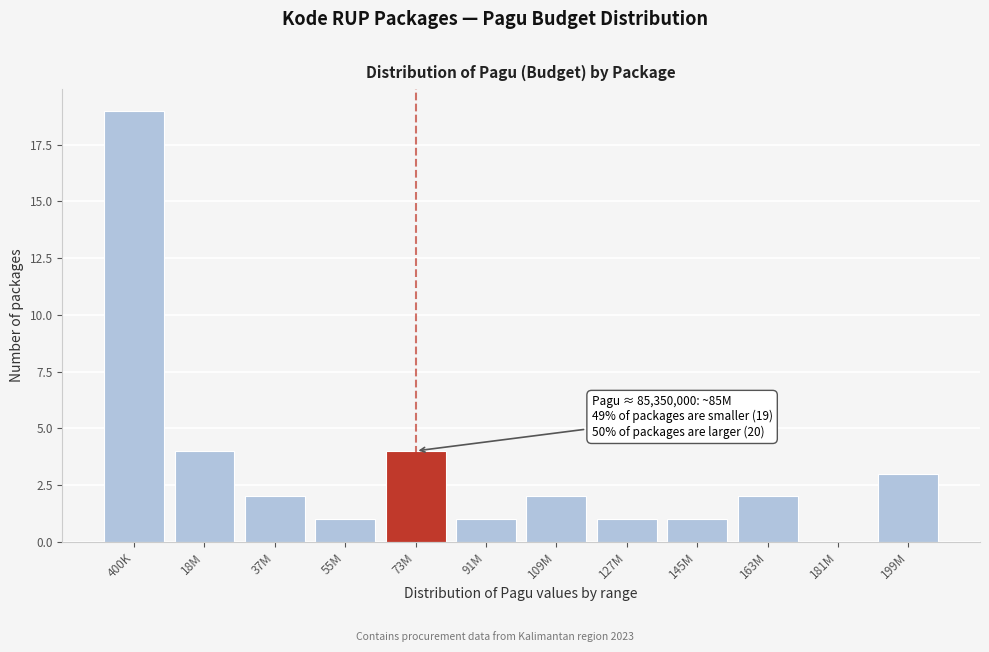

Reading left to right, list all the values displayed in this chart.

400K=19	18M=4	37M=2	55M=1	73M=4	91M=1	109M=2	127M=1	145M=1	163M=2	181M=0	199M=3